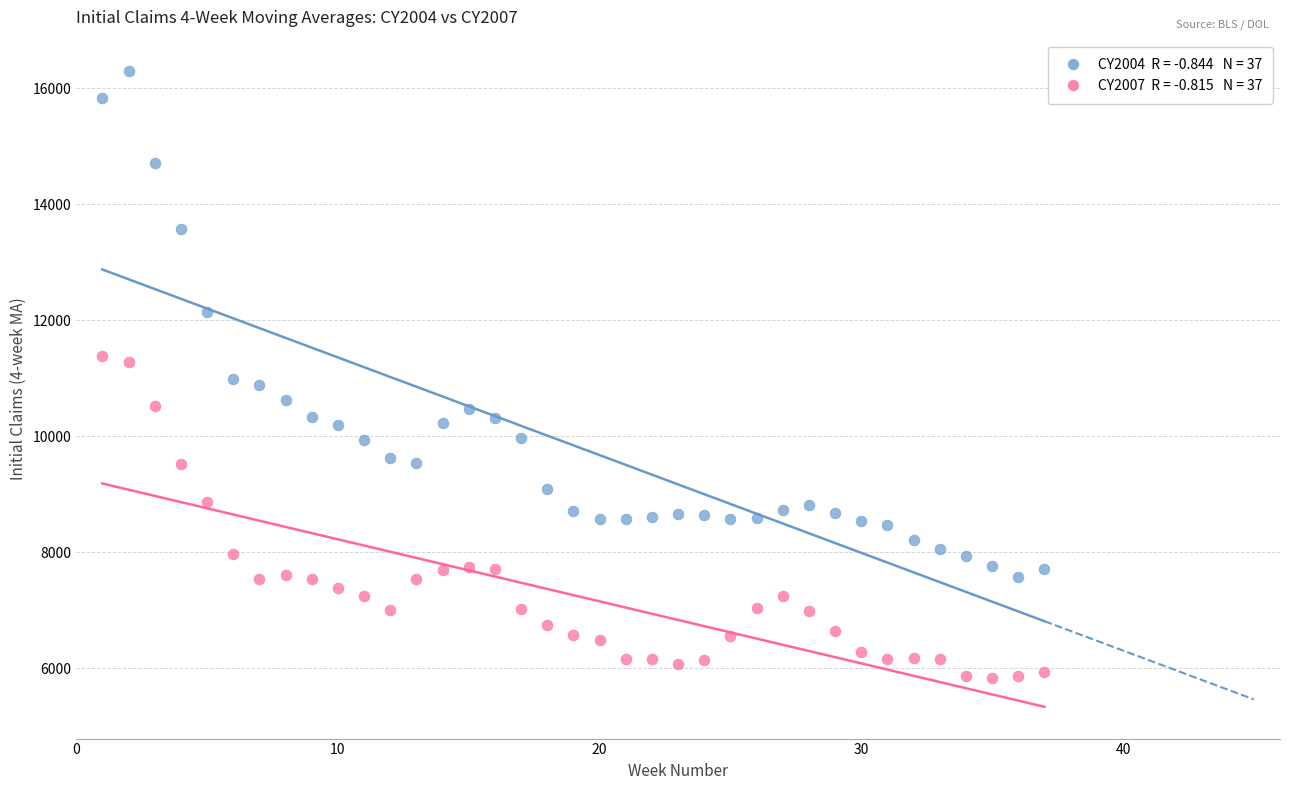

How many points are shown in the scatter plot?

74